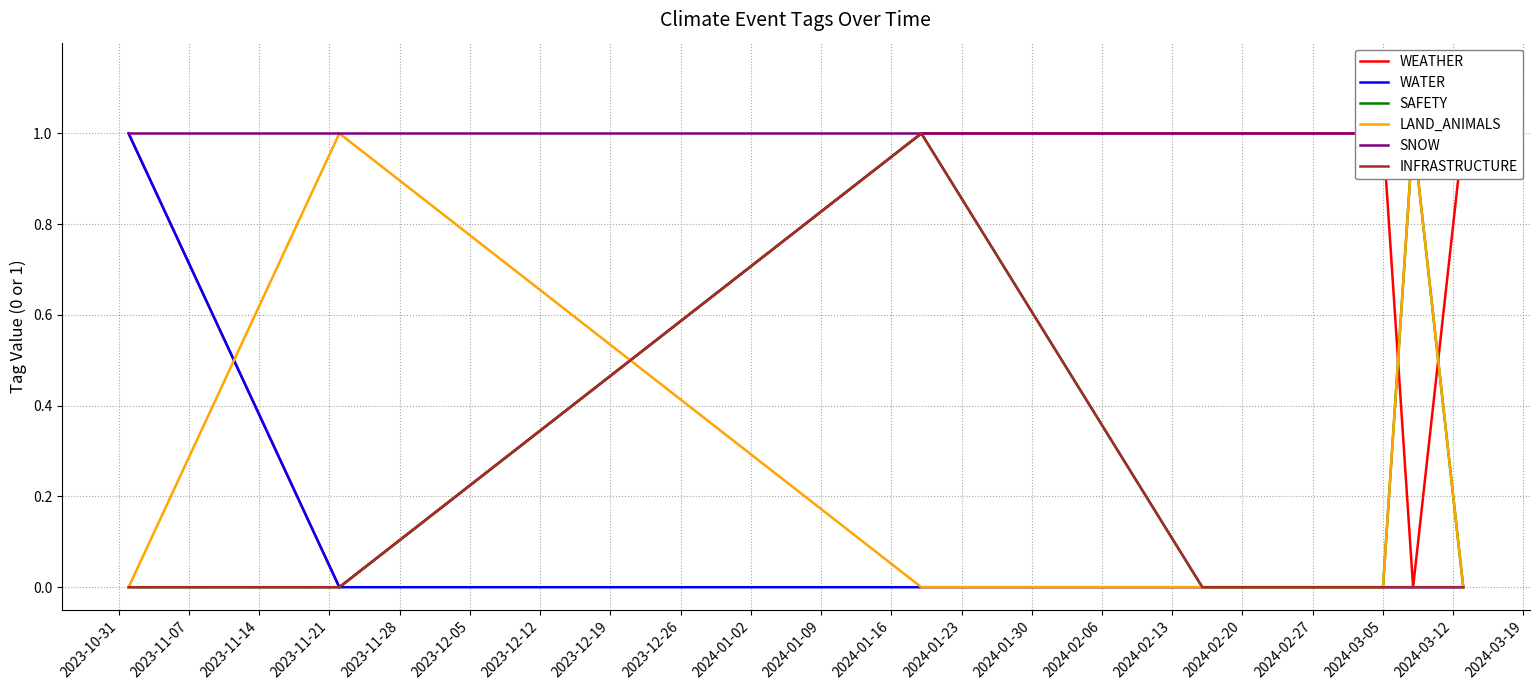

The value of WEATHER at 2024-03-05 is 1. True or false?

False